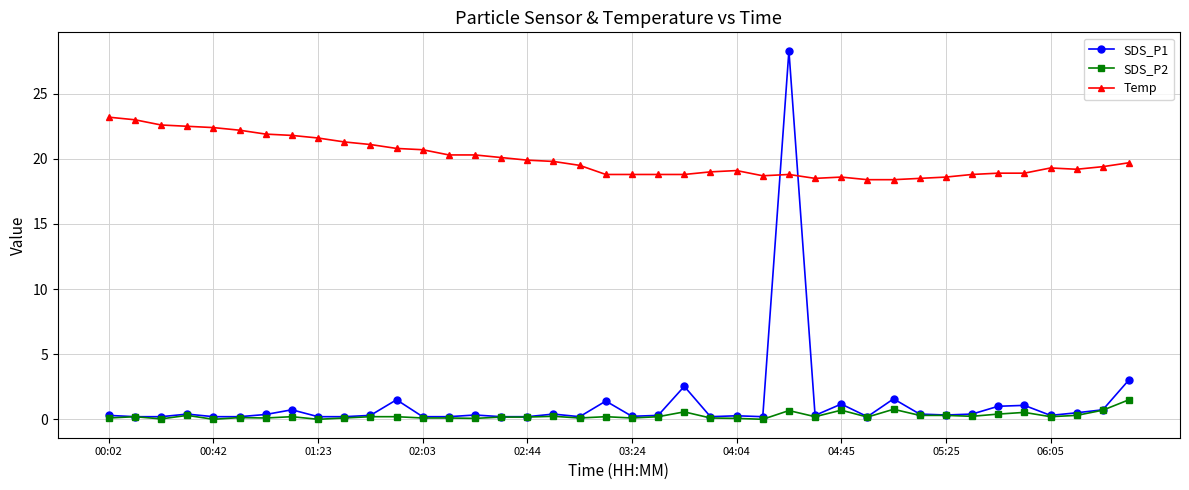

Does the chart have visible grid lines?

Yes